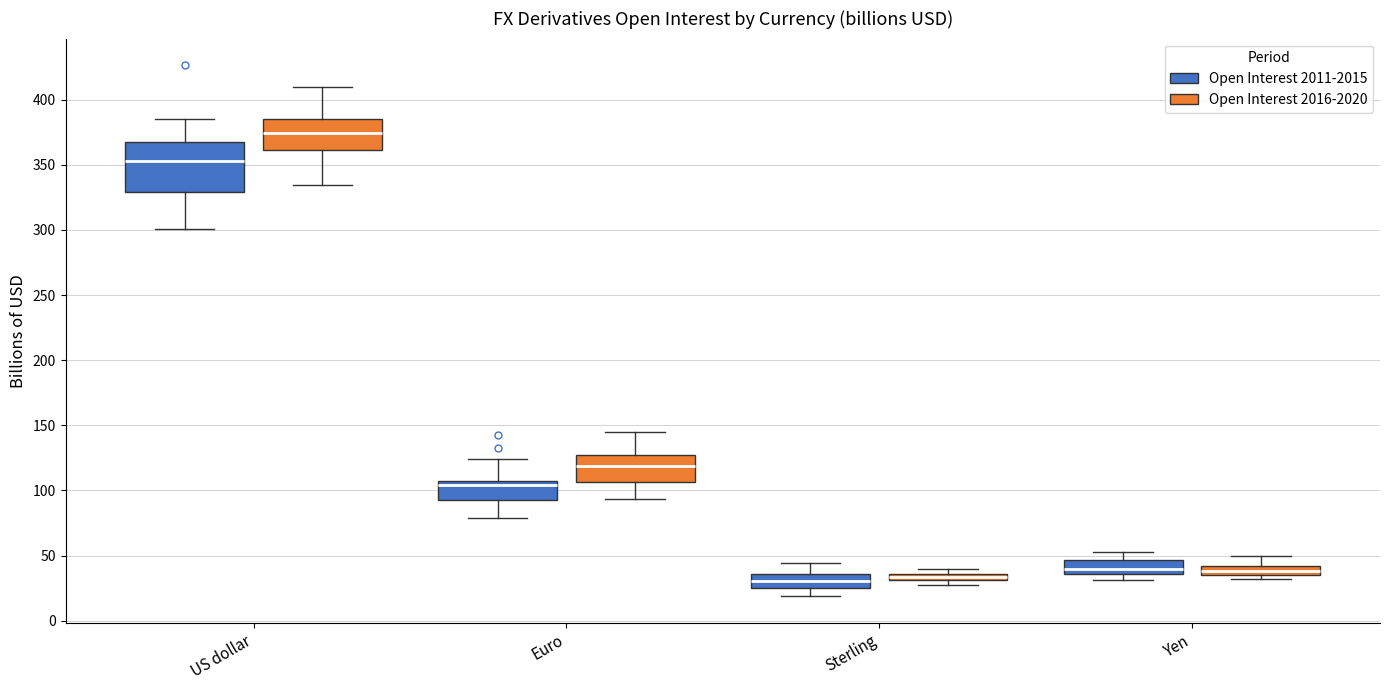

Which box is the tallest, from its lower edge to its upper edge?

US dollar (Open Interest 2011-2015)